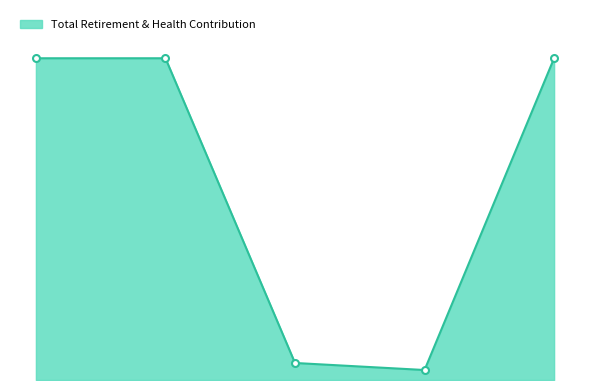

What is the value of the 3rd point from the left?

1042